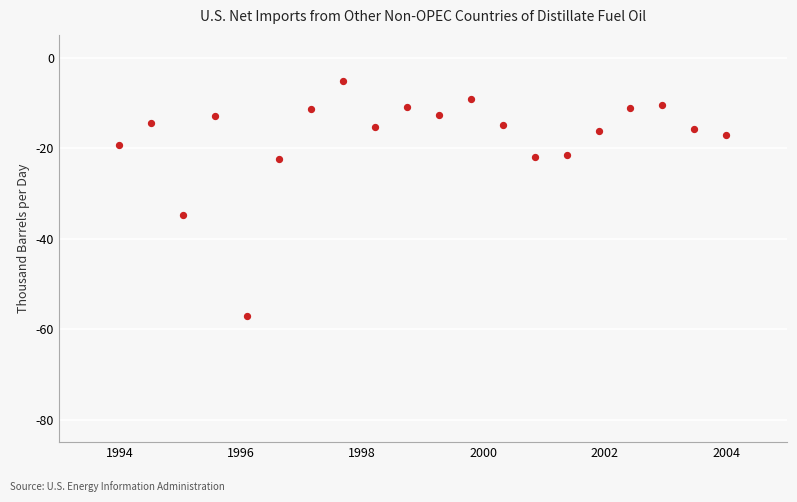

What Y value in the scatter plot is closest to -31?

-34.8